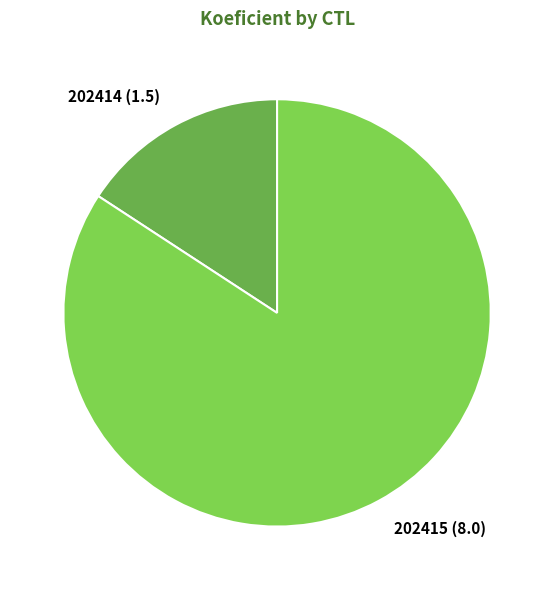

The 202415 (8.0) slice represents 84% of the pie. True or false?

True